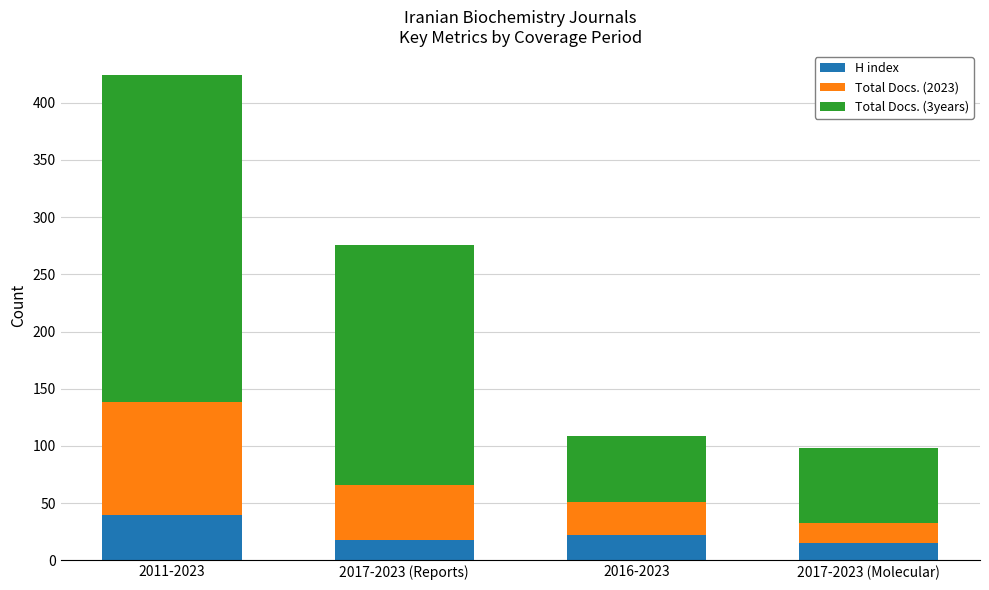

What is the difference between the maximum and minimum values in the H index series?

25